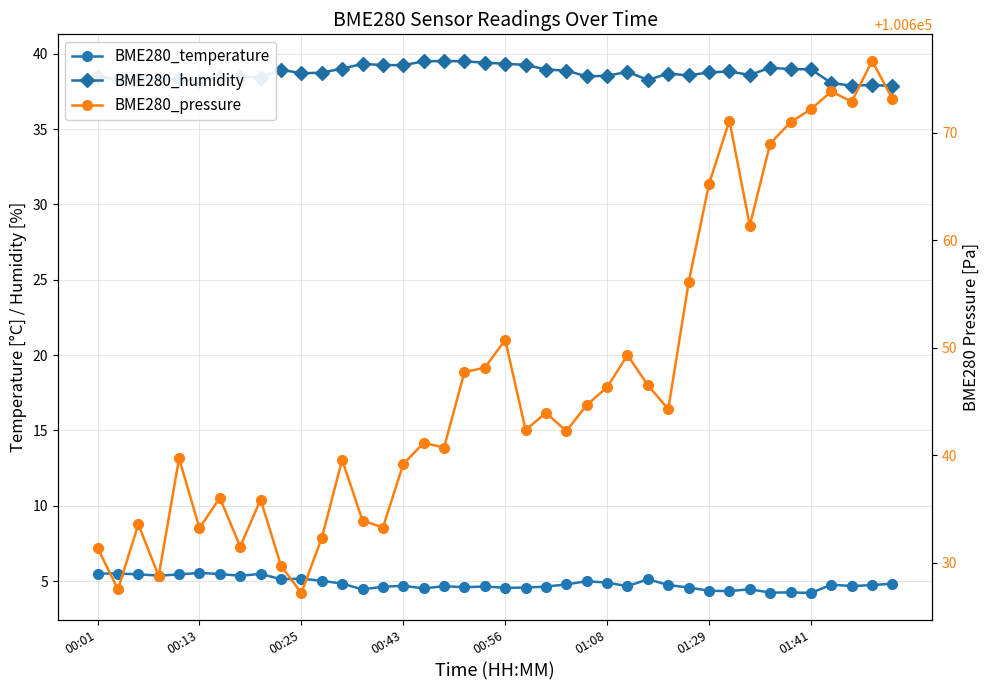

Which series has the widest spread of values?

BME280_pressure